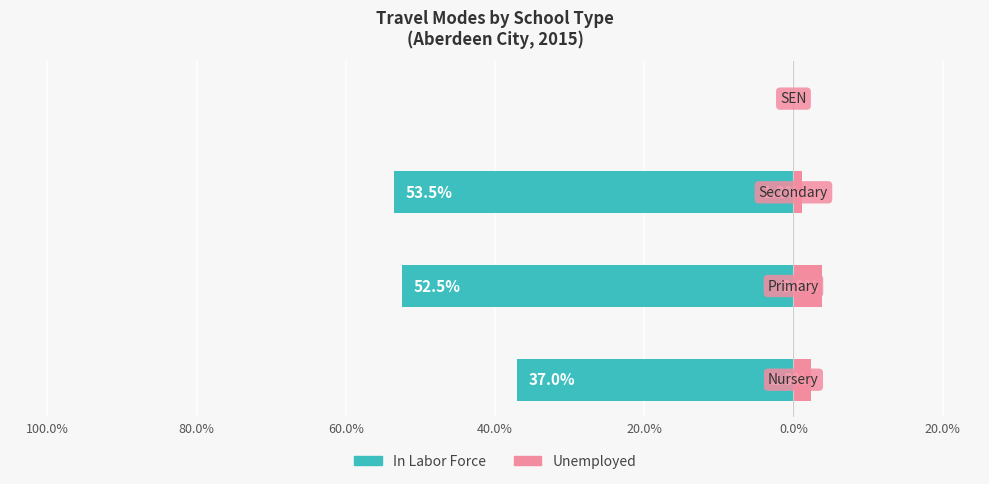

Reading right to left, transcribe all the data shown in this chart.

In Labor Force: 40.0%=0.0	60.0%=-53.5	80.0%=-52.5	100.0%=-37.0
Unemployed: 40.0%=0.0	60.0%=1.2	80.0%=3.8	100.0%=2.3